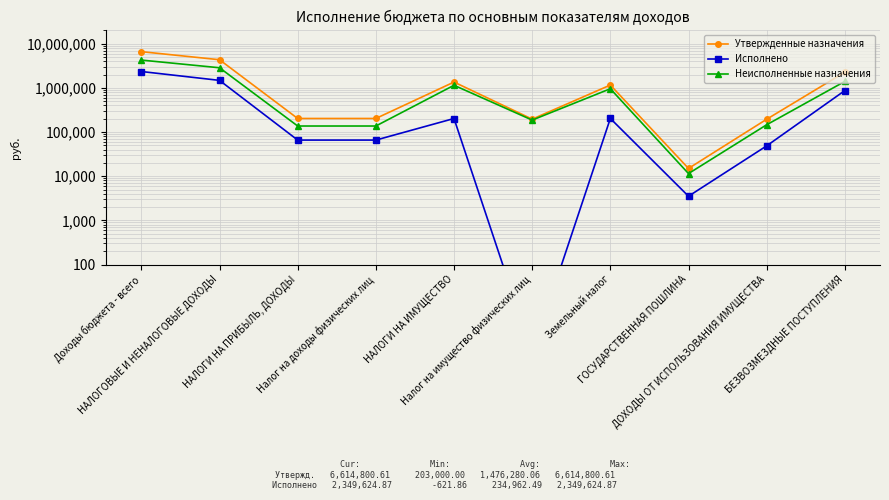

What are all the series names shown in the legend?

Утвержденные назначения, Исполнено, Неисполненные назначения